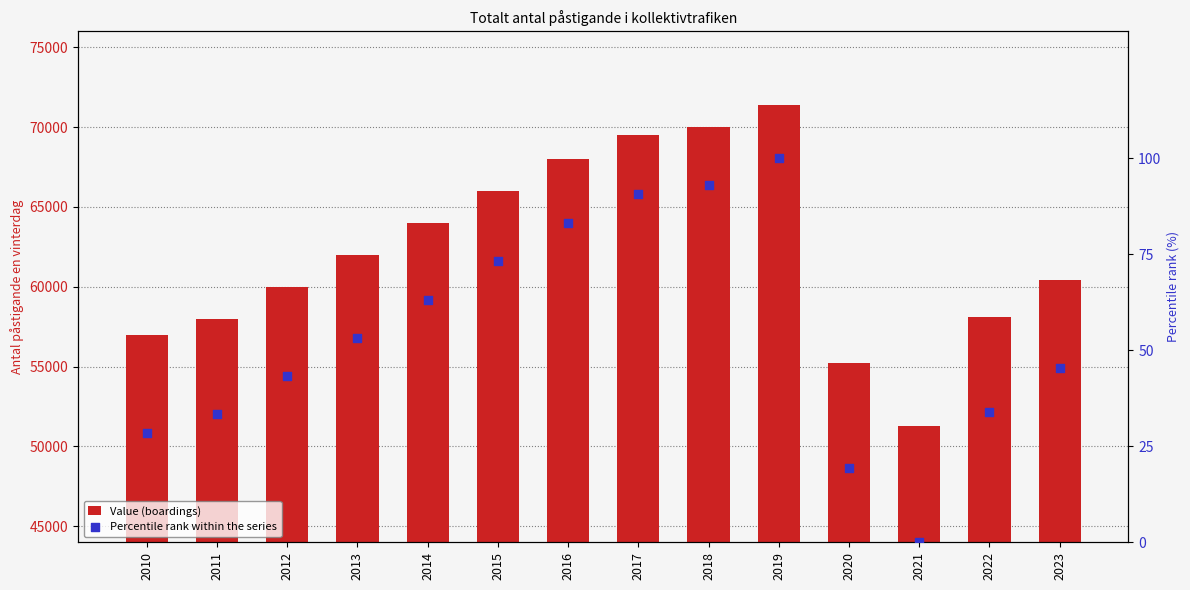

Which series has the widest spread of Y values?

Value (boardings)